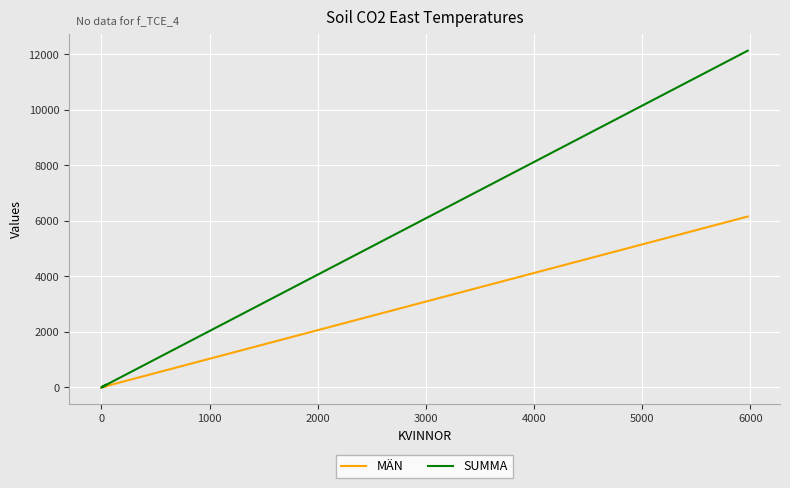

True or false: MÄN has more than 0 points higher than both neighbors.

True